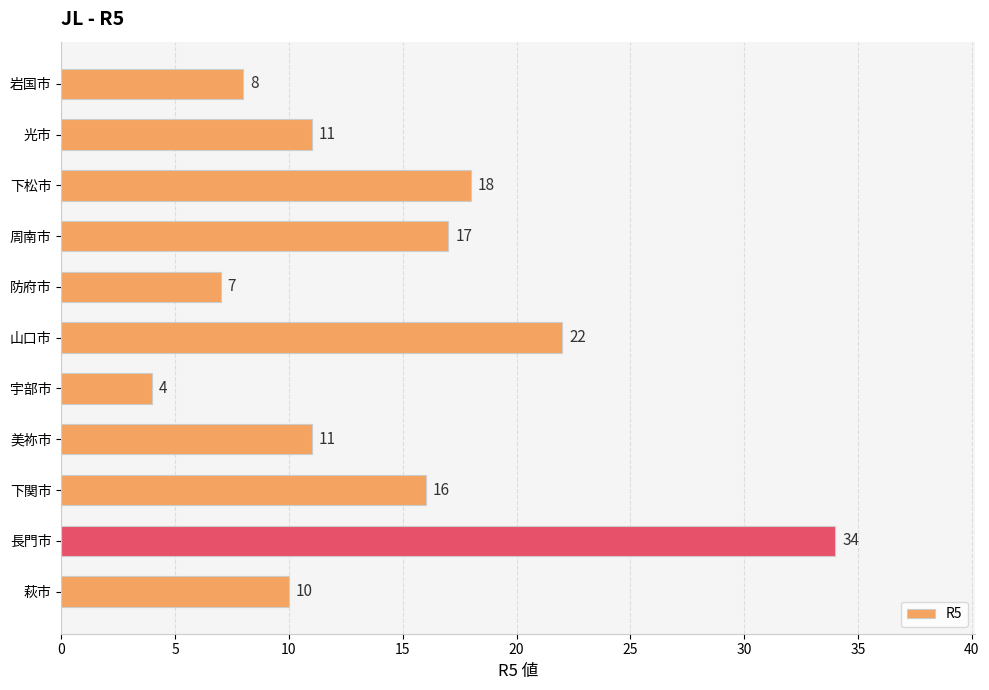

Reading top to bottom, what are all the values shown in this chart?

岩国市=8	光市=11	下松市=18	周南市=17	防府市=7	山口市=22	宇部市=4	美祢市=11	下関市=16	長門市=34	萩市=10